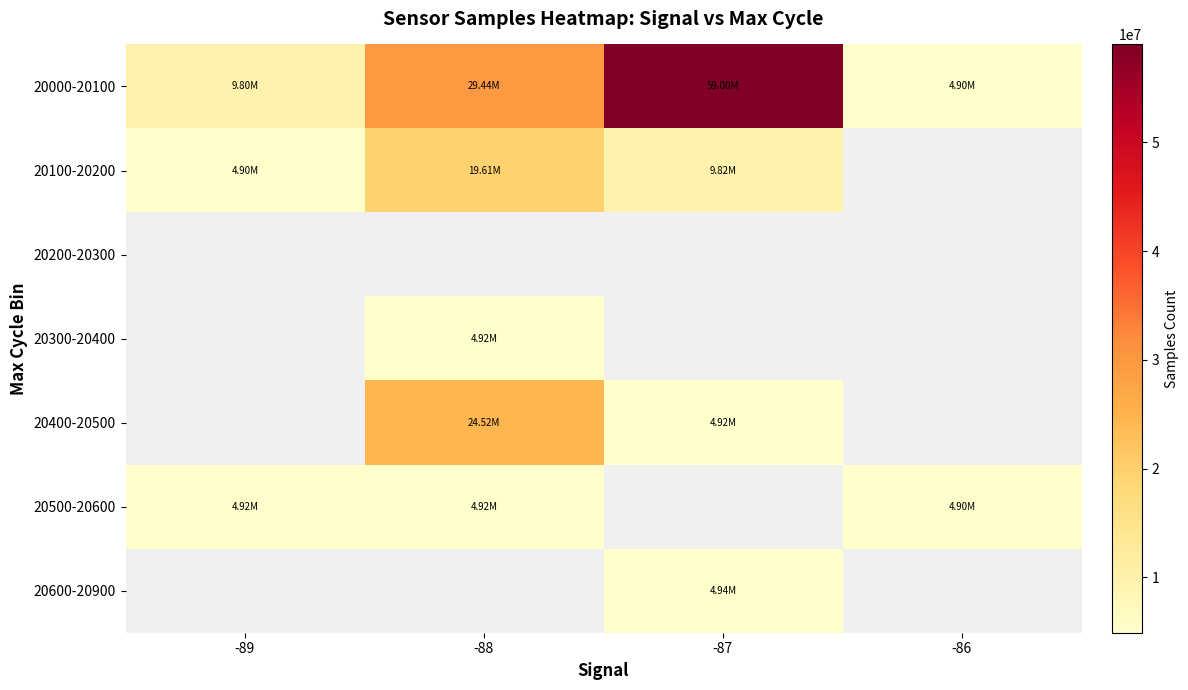

How many series are shown in this chart?

7